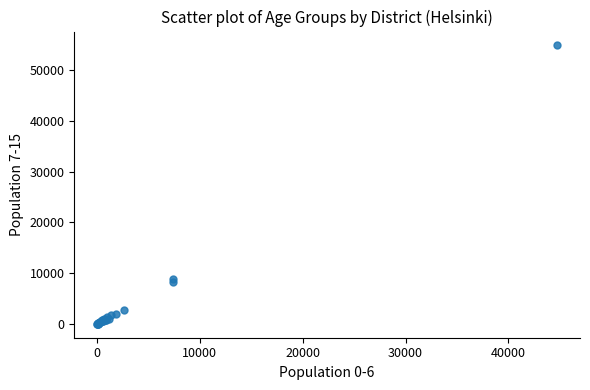

What Y value in the scatter plot is closest to 27458?

8949